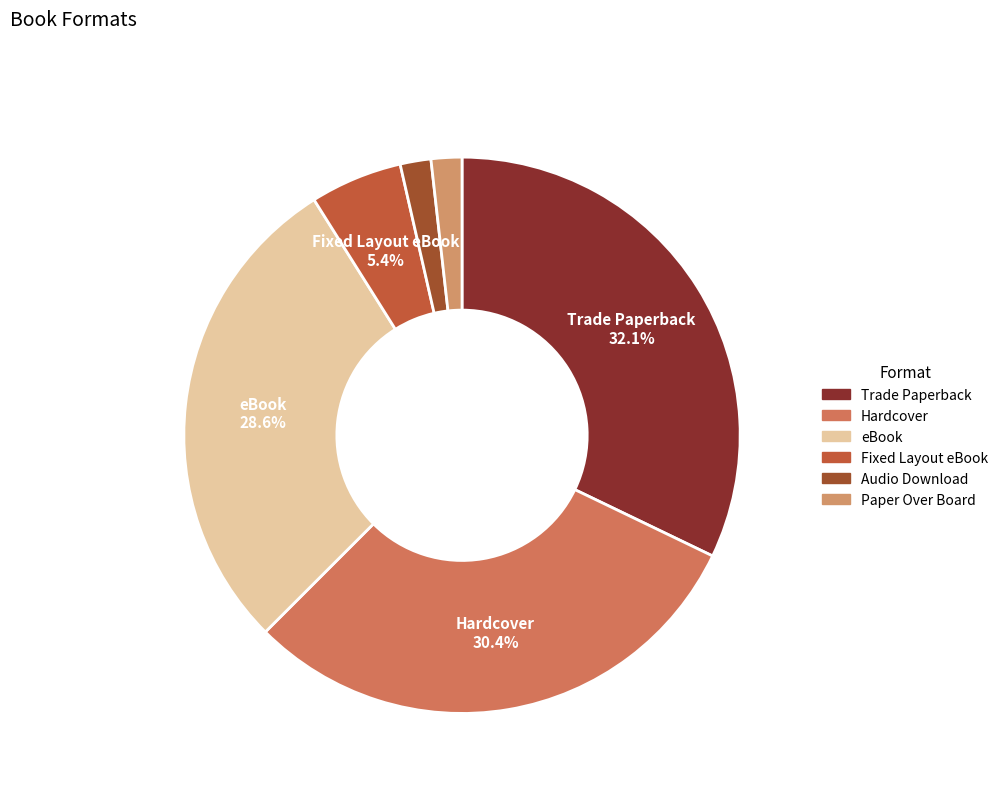

To the nearest percent, what portion does eBook represent?

29%